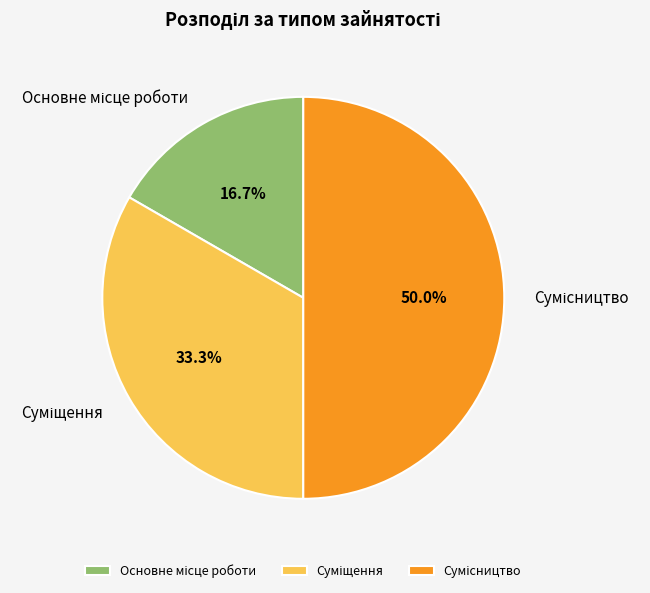

To the nearest percent, what is the average slice percentage?

33%